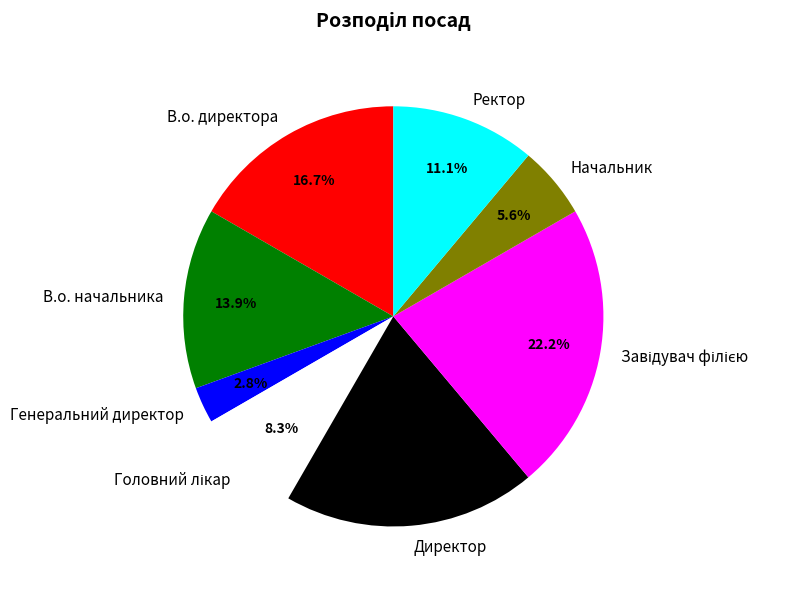

Does В.о. директора represent more than half of the total?

No